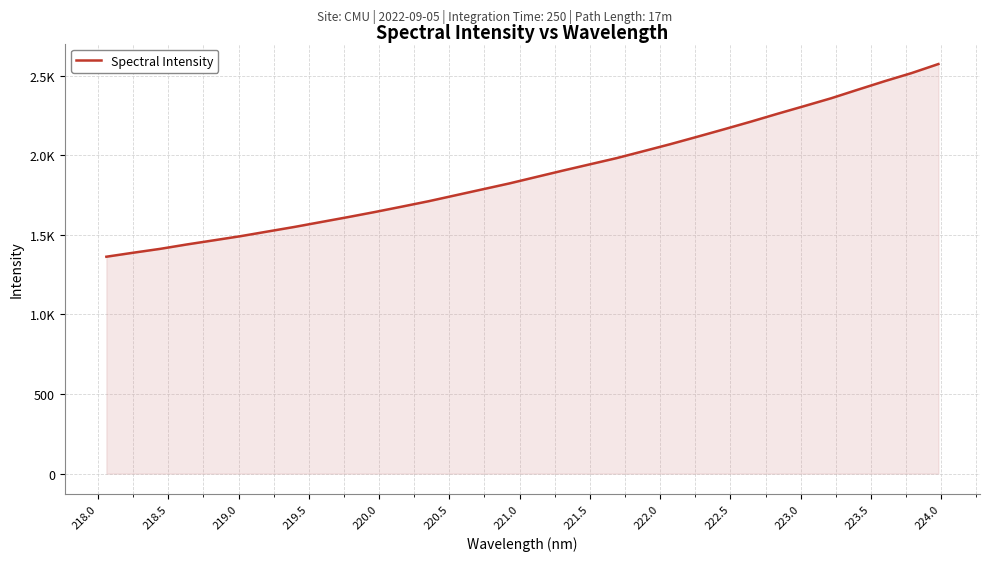

What is the maximum value shown in the chart?

2572.4